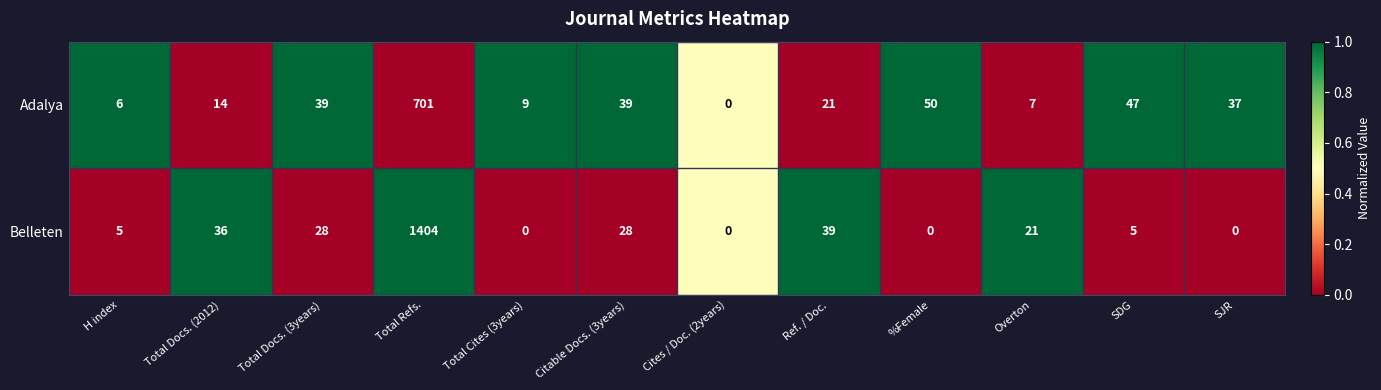

The Adalya series shows 16 at SDG. True or false?

False